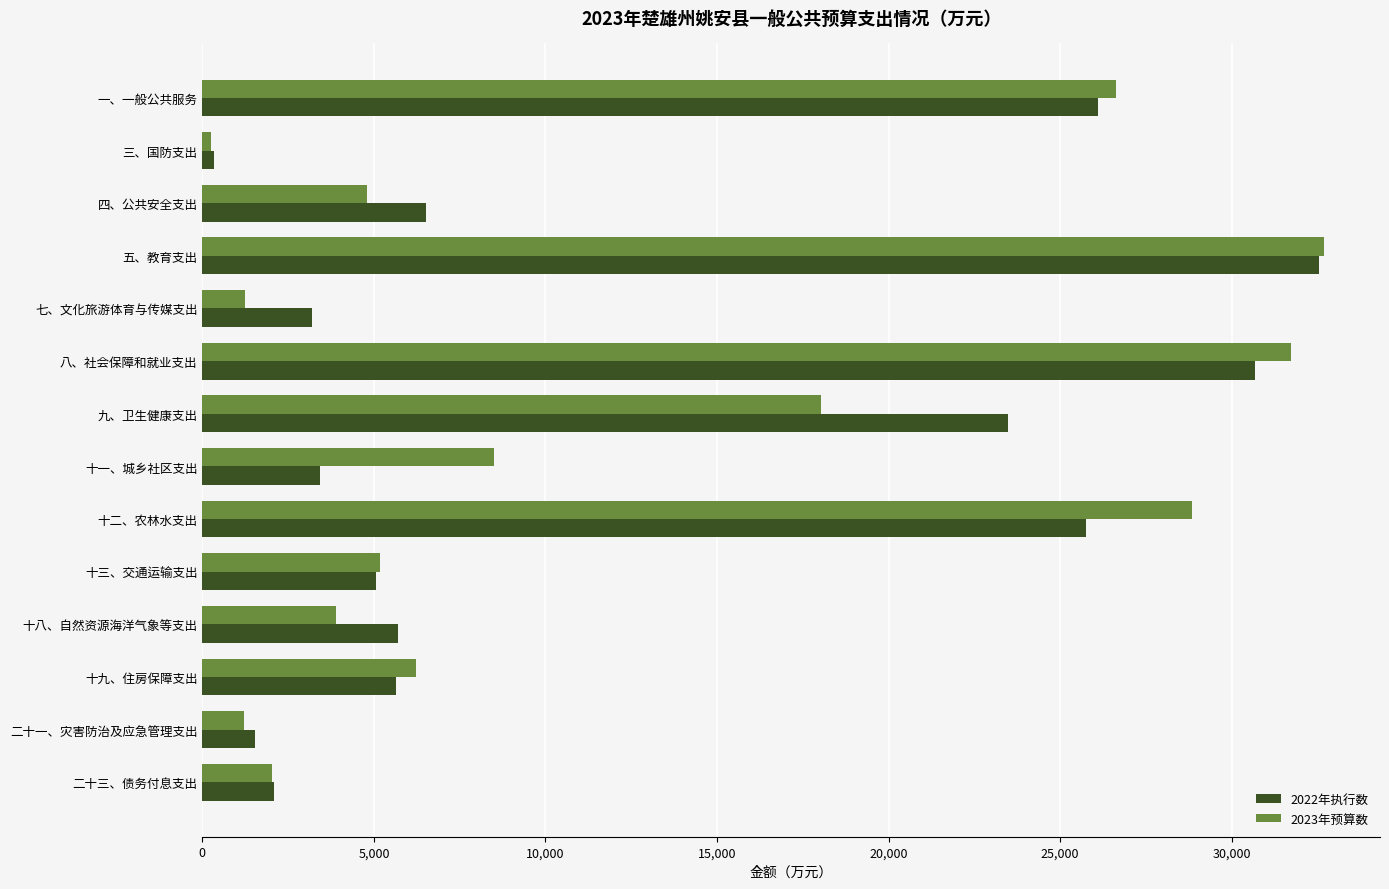

Which label corresponds to the largest value in the chart?

五、教育支出